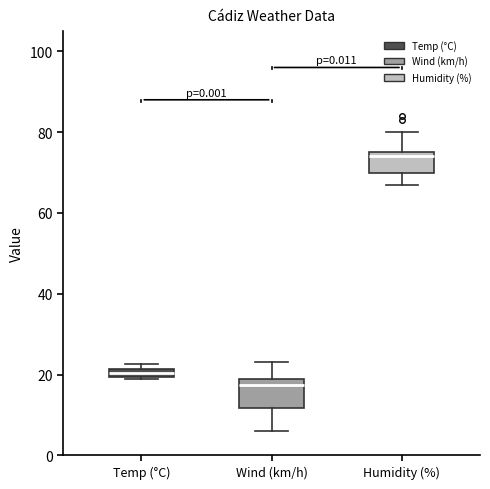

Which box's median line is the highest?

Humidity (%)